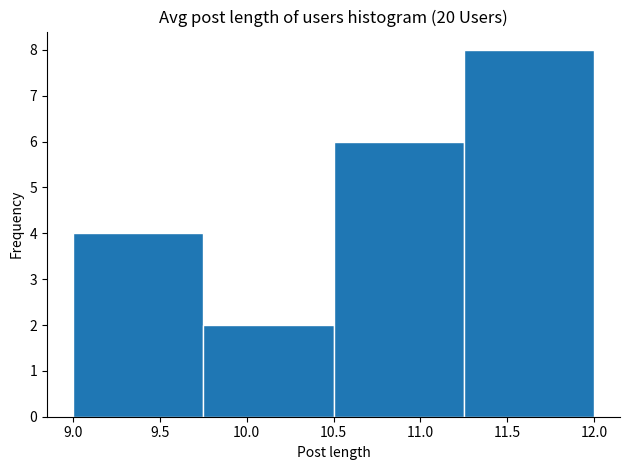

How tall is the bar that spans 10.50 to 11.25 on the x-axis? The values are not printed on the chart, so give them approximately, as read against the axis.

6